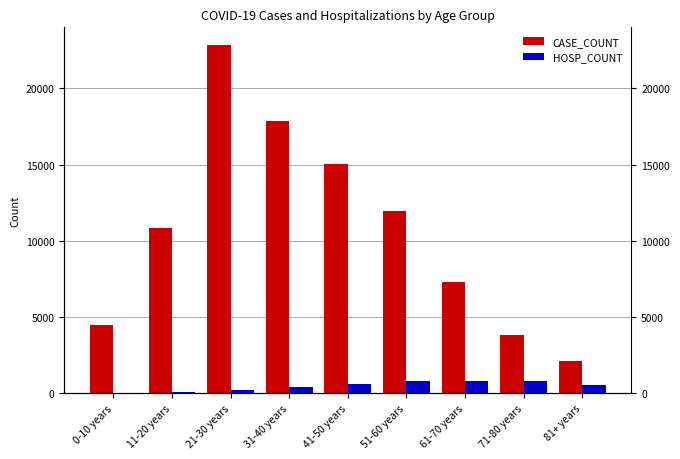

What is the value of the CASE_COUNT bar at the 3rd from the left?

22863